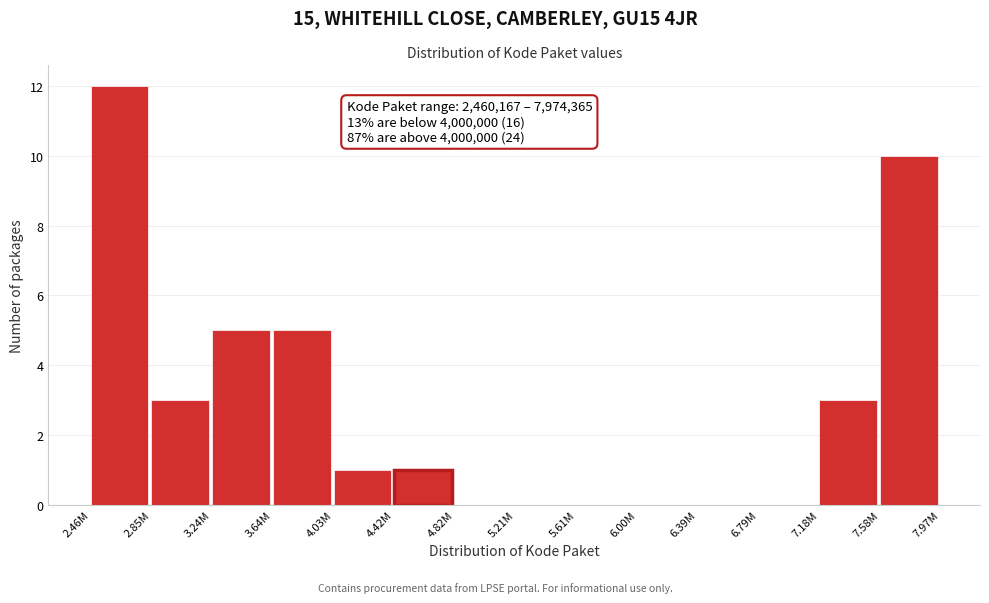

Reading left to right, list all the values displayed in this chart.

2.46M=12	2.85M=3	3.24M=5	3.64M=5	4.03M=1	4.42M=1	4.82M=0	5.21M=0	5.61M=0	6.00M=0	6.39M=0	6.79M=0	7.18M=3	7.58M=10